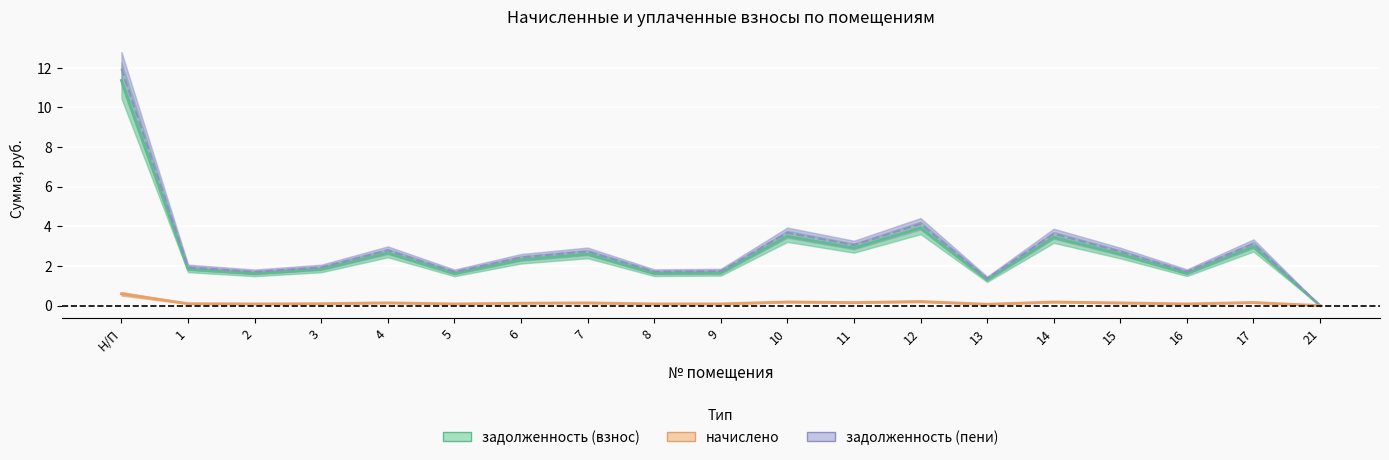

Is it true that начислено equals -0.2 at 21?

False